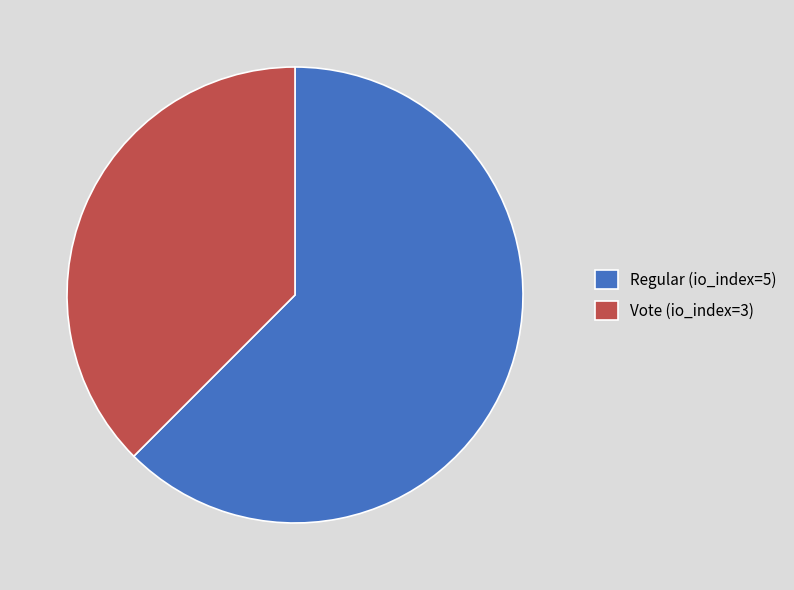

How many slices are in this pie chart?

2